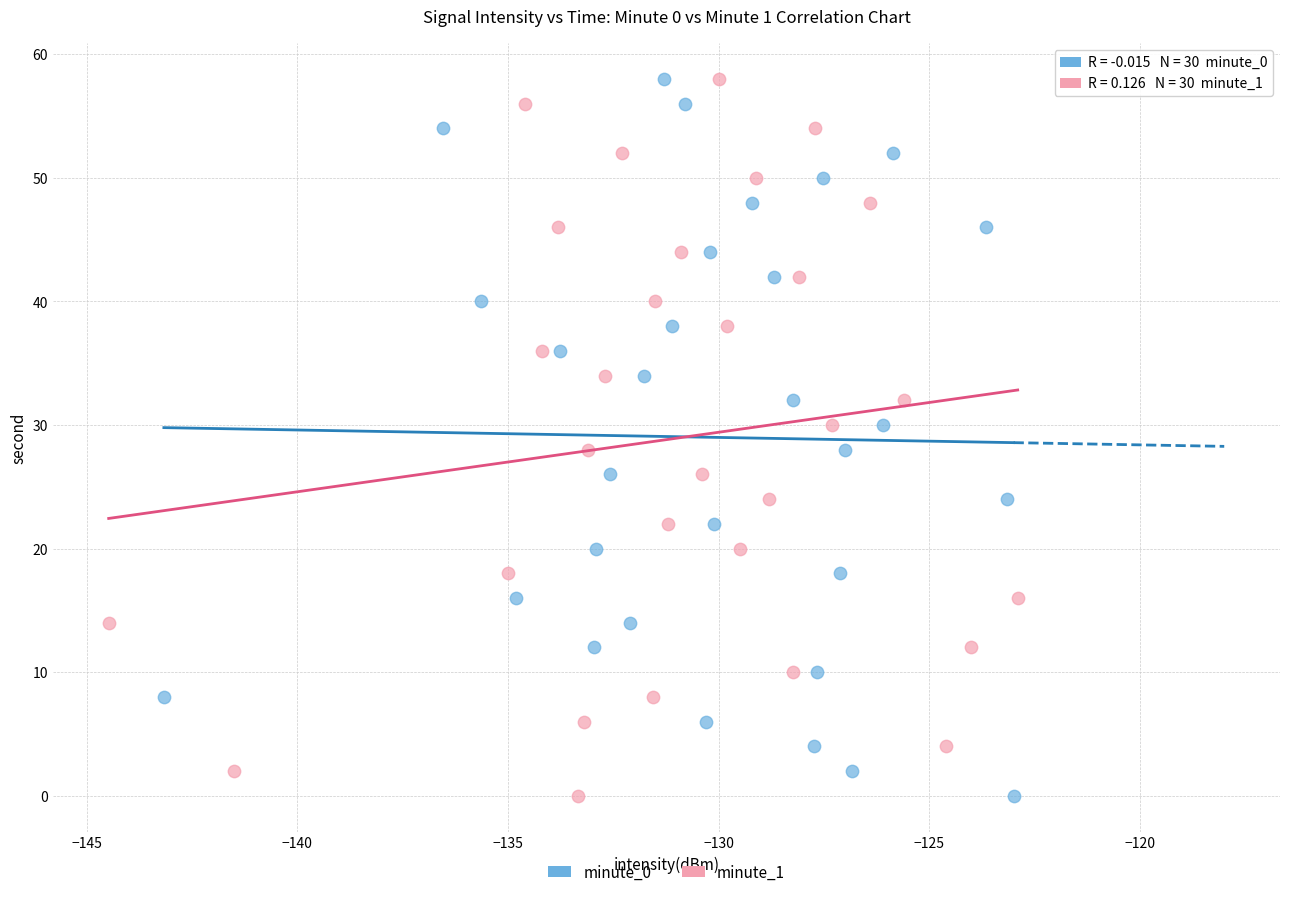

What are all the series names shown in the legend?

minute_0, minute_1